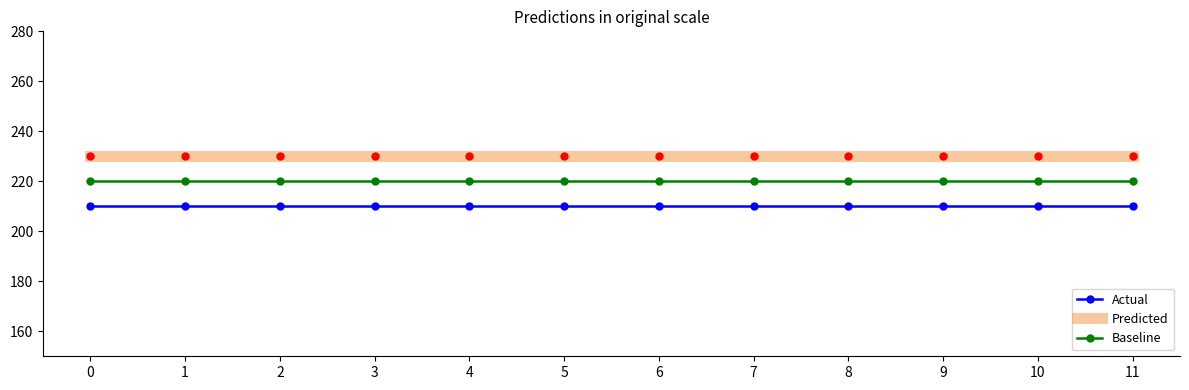

List the series in order of their peak value, highest first.

Predicted, Baseline, Actual